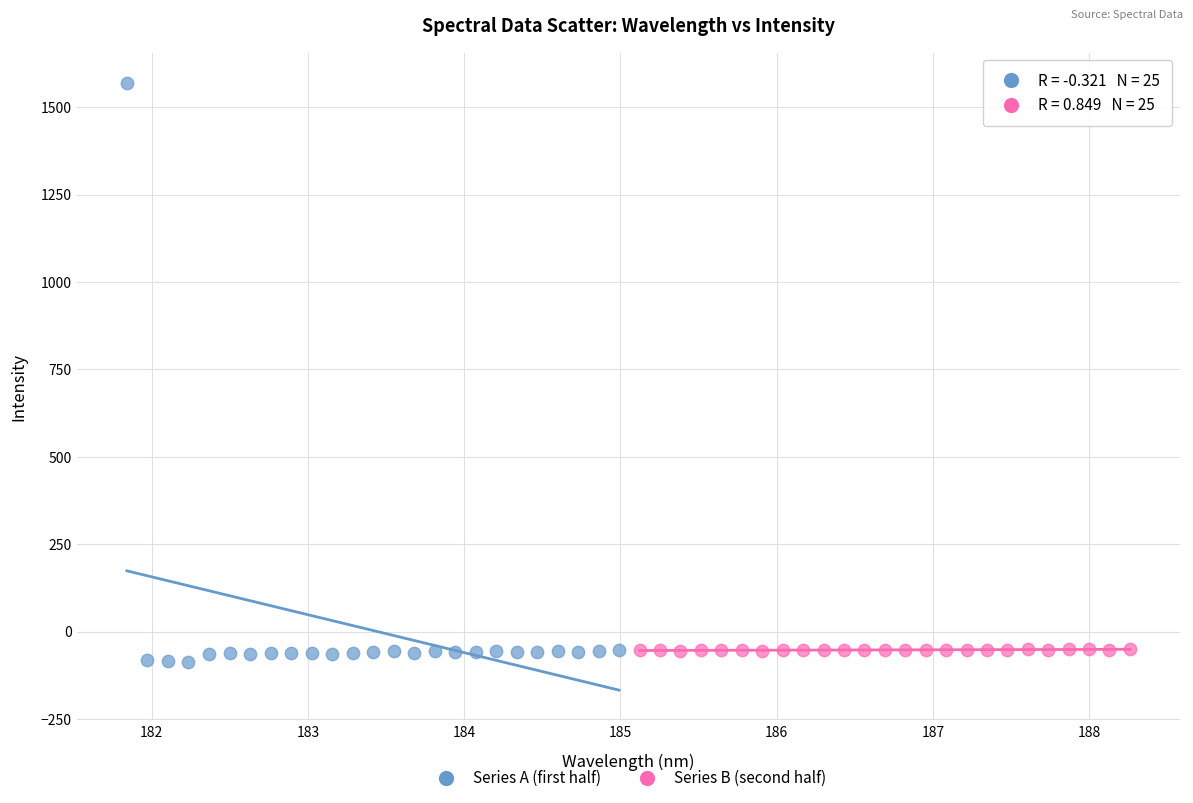

Which series reaches the maximum Y coordinate?

Series A (first half)